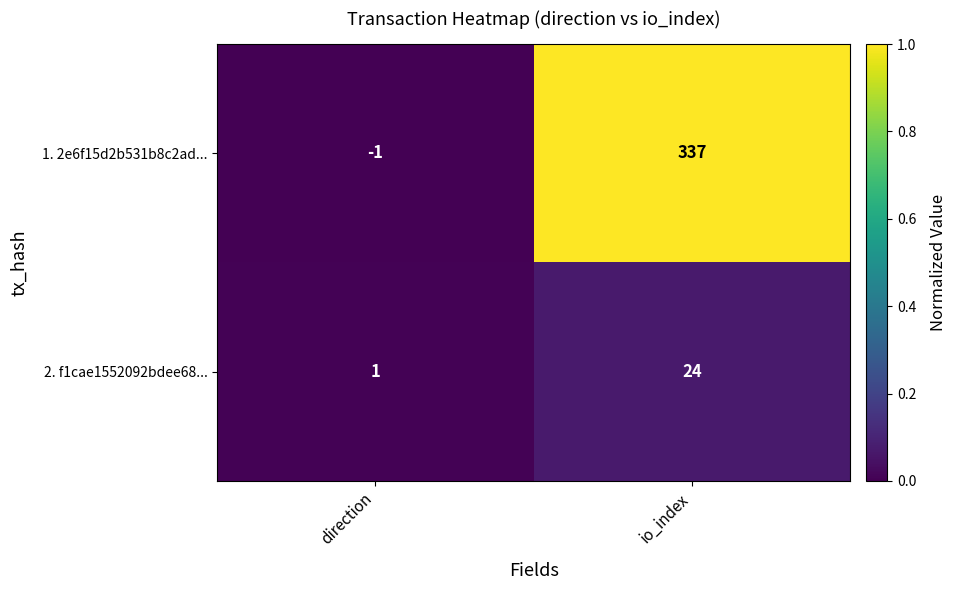

At io_index, list the series in order from smallest to largest.

2. f1cae1552092bdee68..., 1. 2e6f15d2b531b8c2ad...